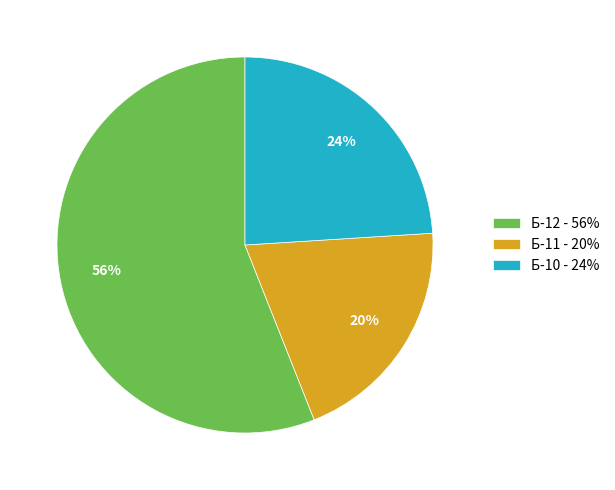

Count the number of slices in the pie.

3